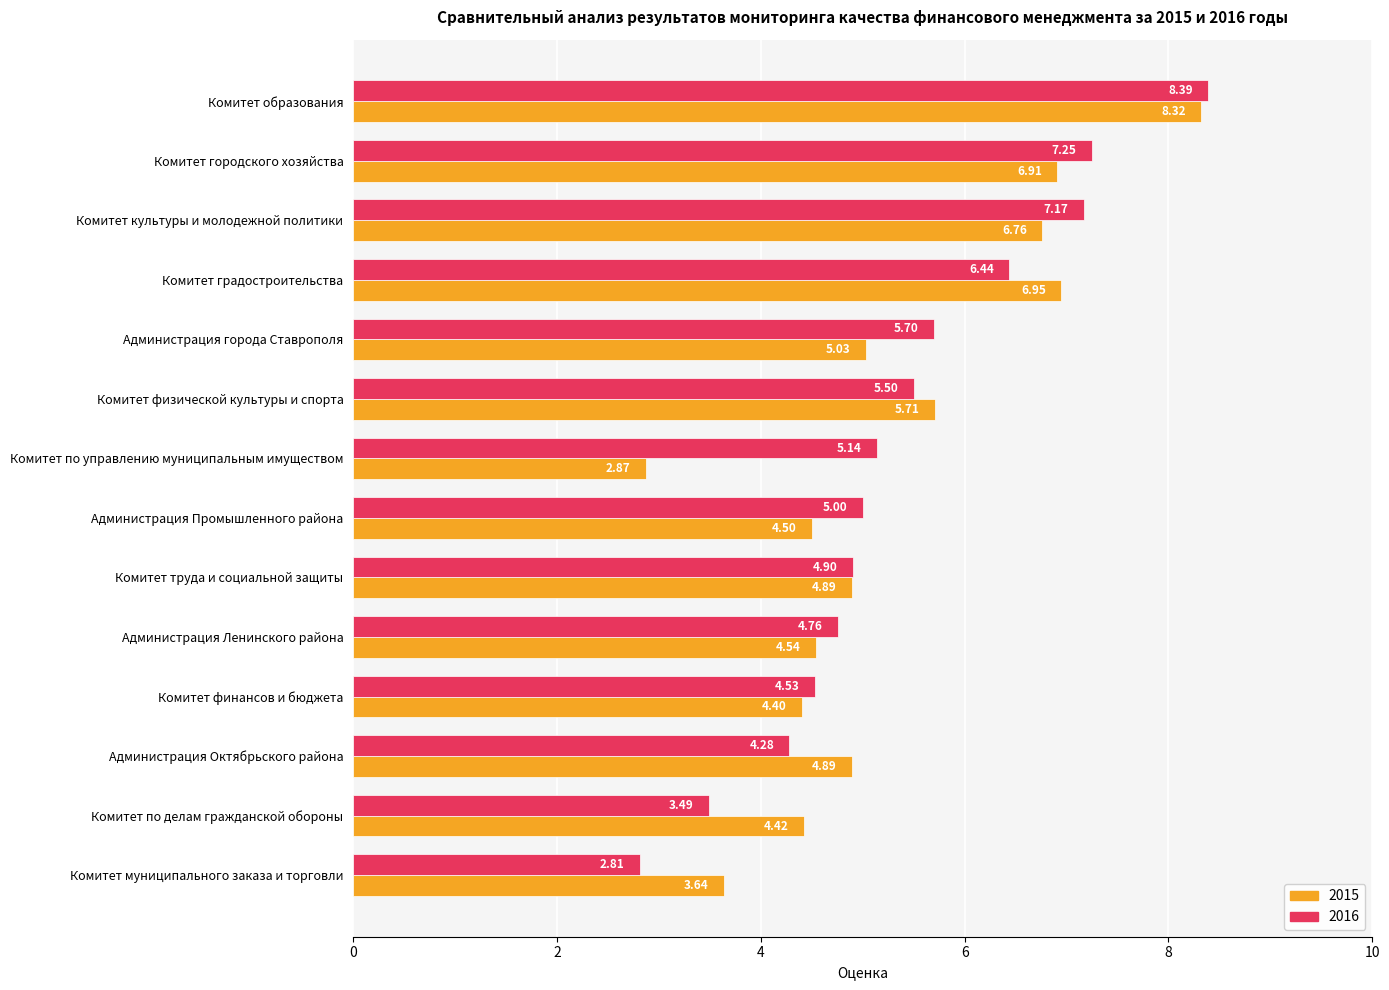

How many values in the 2015 series exceed 4?

12